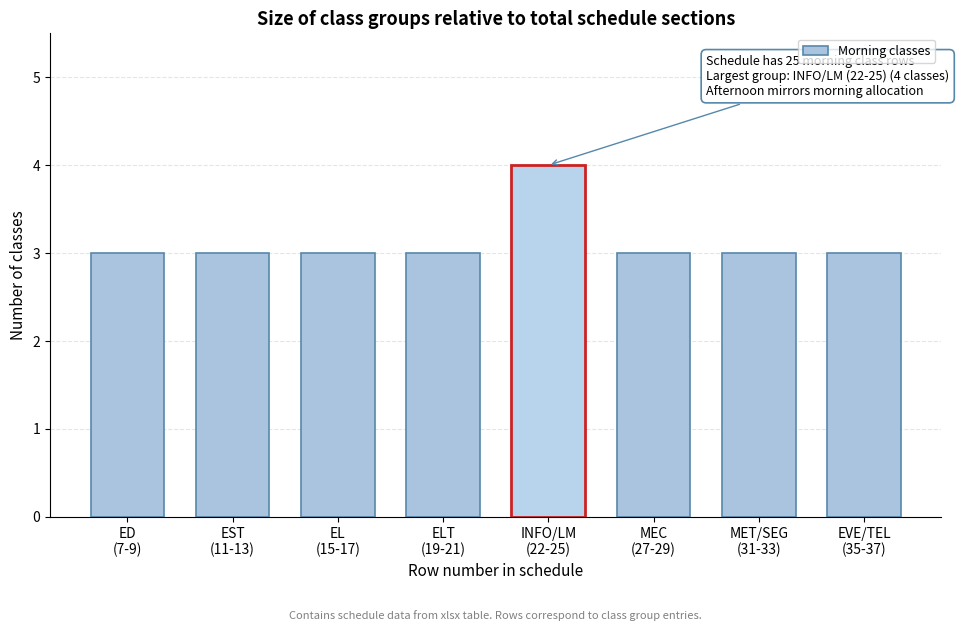

Reading left to right, transcribe all the data shown in this chart.

3	3	3	3	4	3	3	3